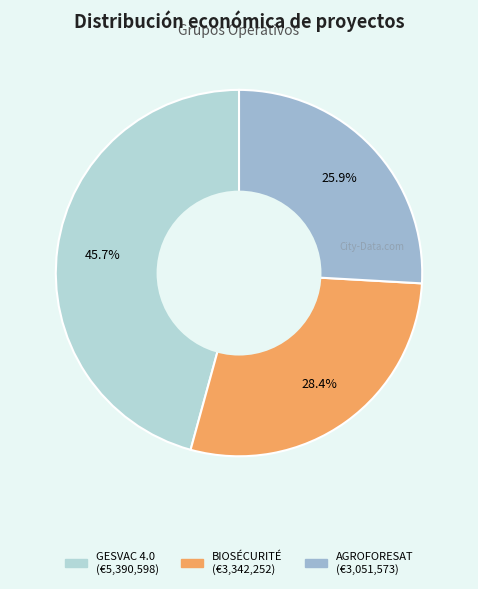

Is it true that BIOSÉCURITÉ is 36% of the pie?

False